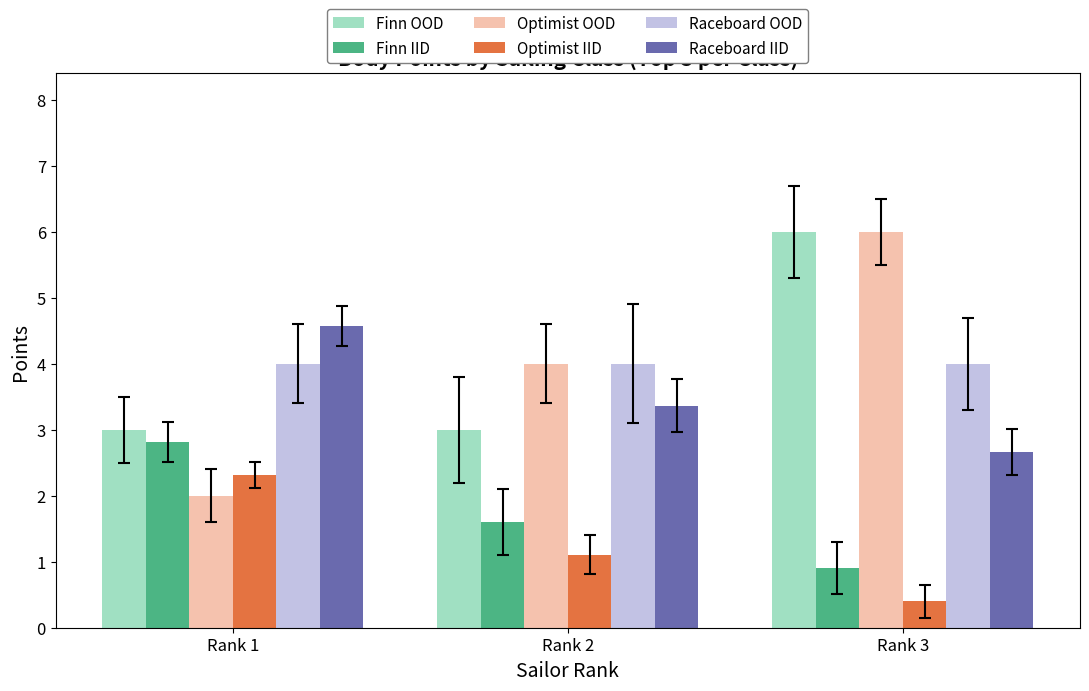

What is the spread (max minus min) of values at Rank 2?

2.9